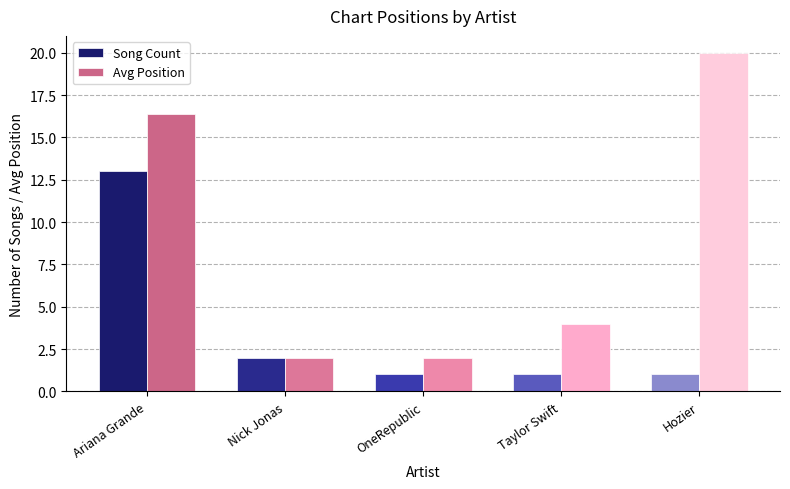

At which category is the sum across all series the highest?

Ariana Grande